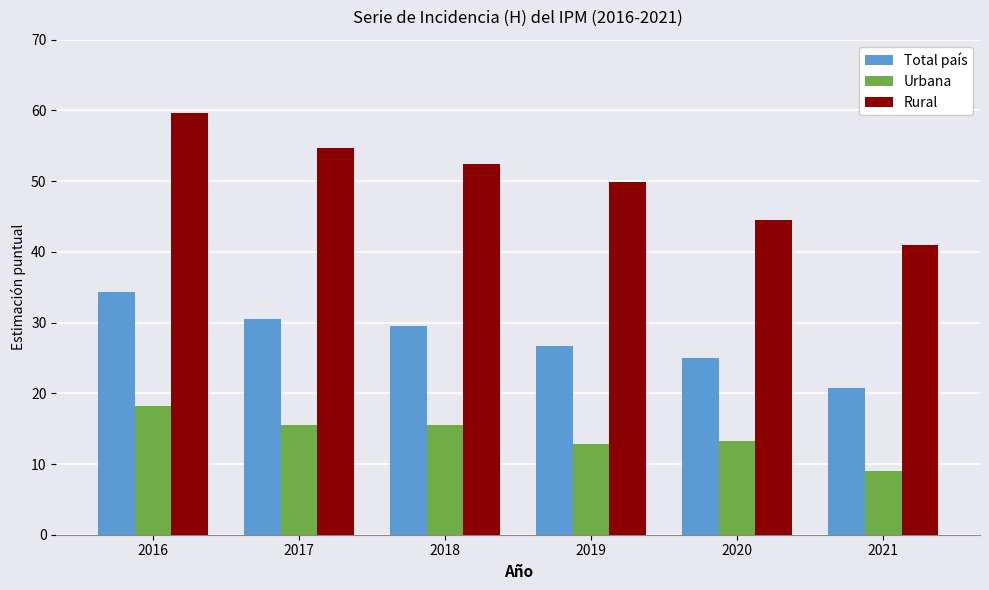

Which series has the largest range (max minus min)?

Rural